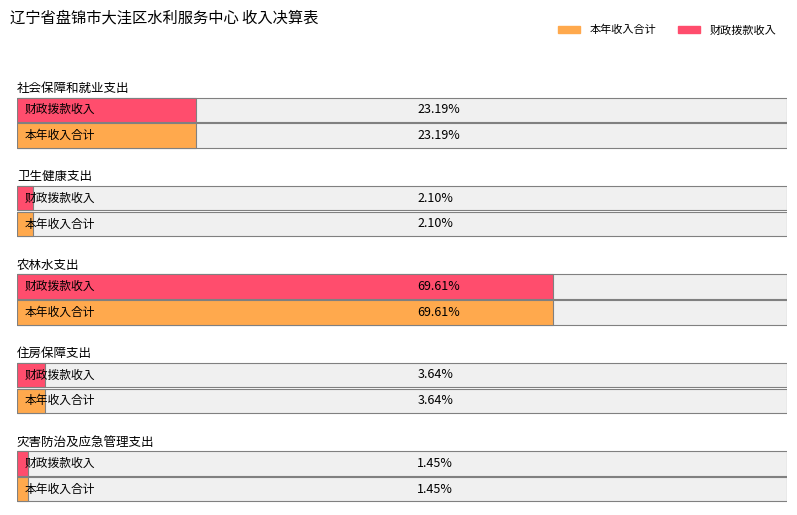

Which series has the largest total across all categories?

本年收入合计